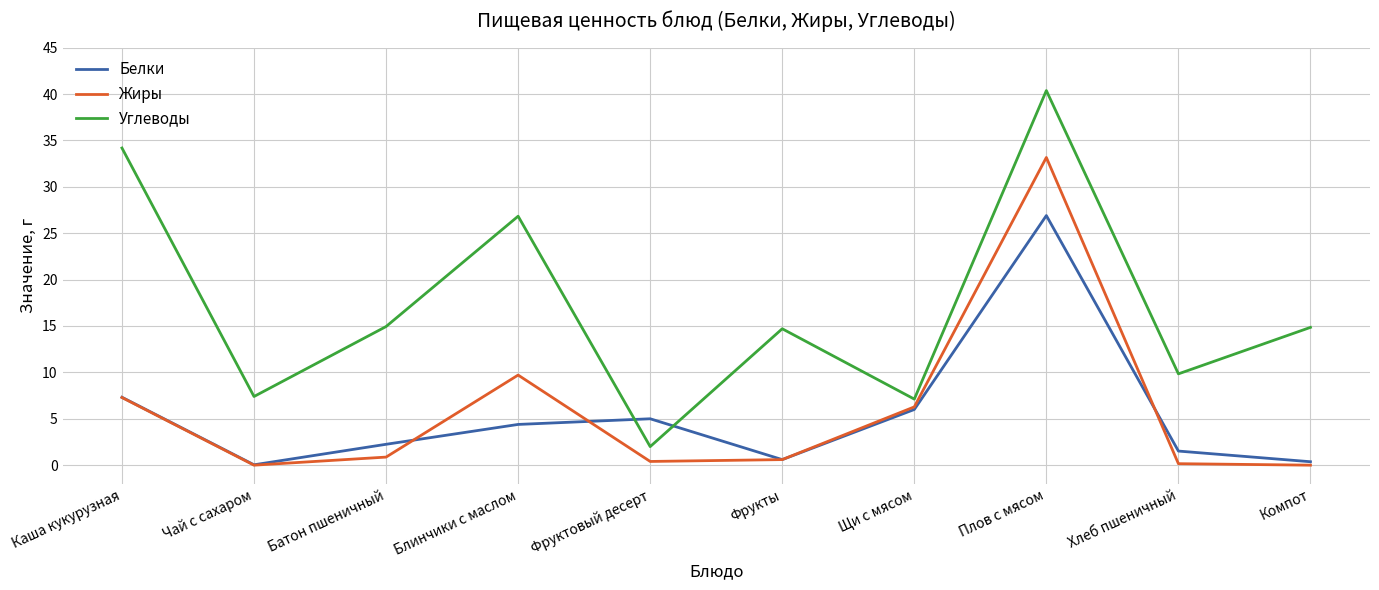

What is the average value of the Белки series?

5.4